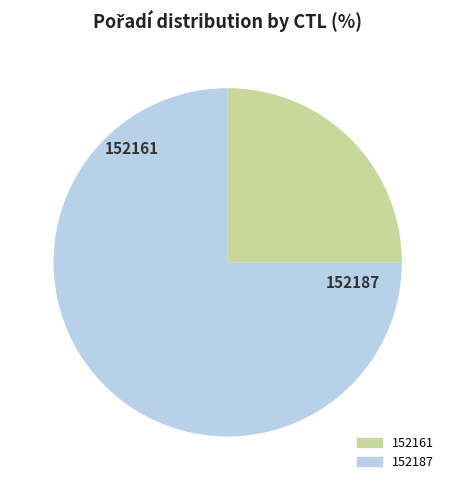

What is the largest slice in the pie chart?

152187